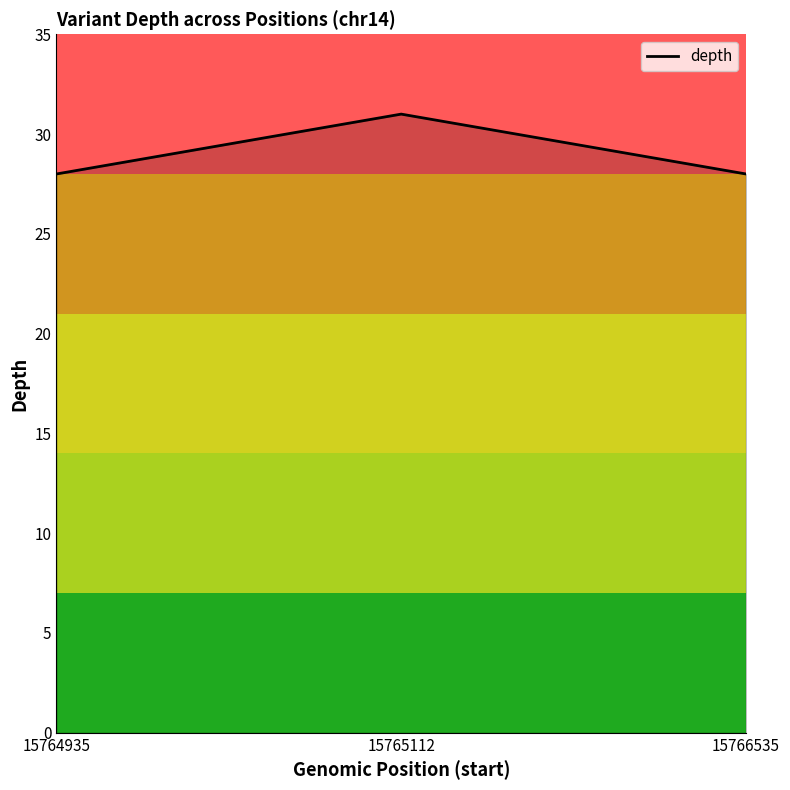

What is the change in value from 15764935 to 15765112?

+3